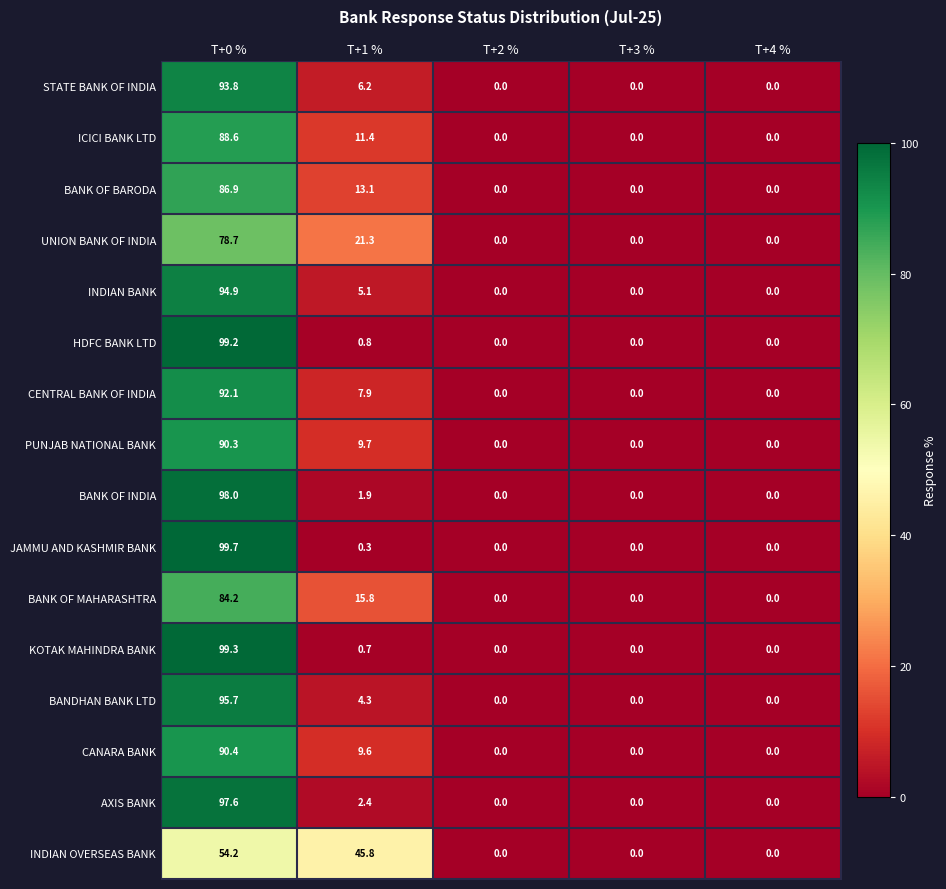

What is the spread (max minus min) of values at T+0 %?

45.5